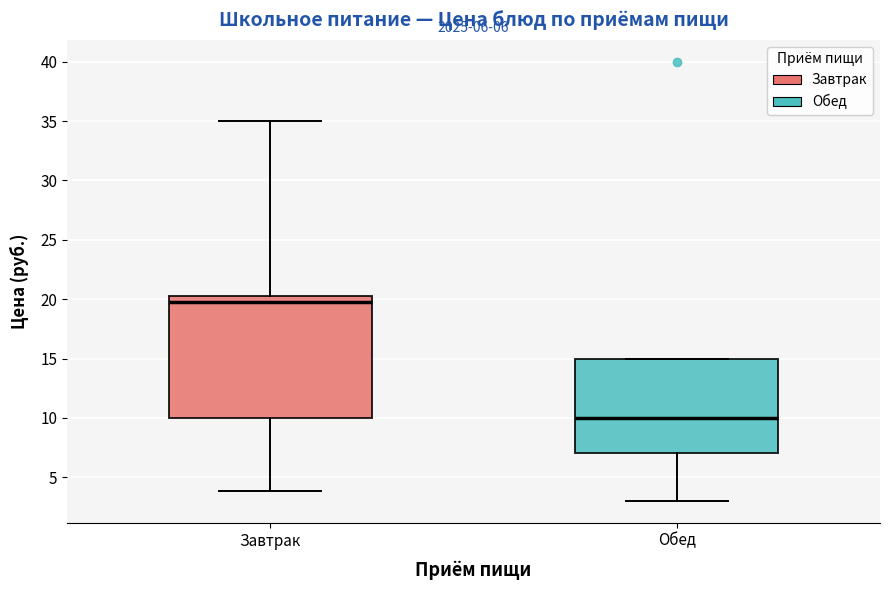

Which box's median line is the lowest?

Обед